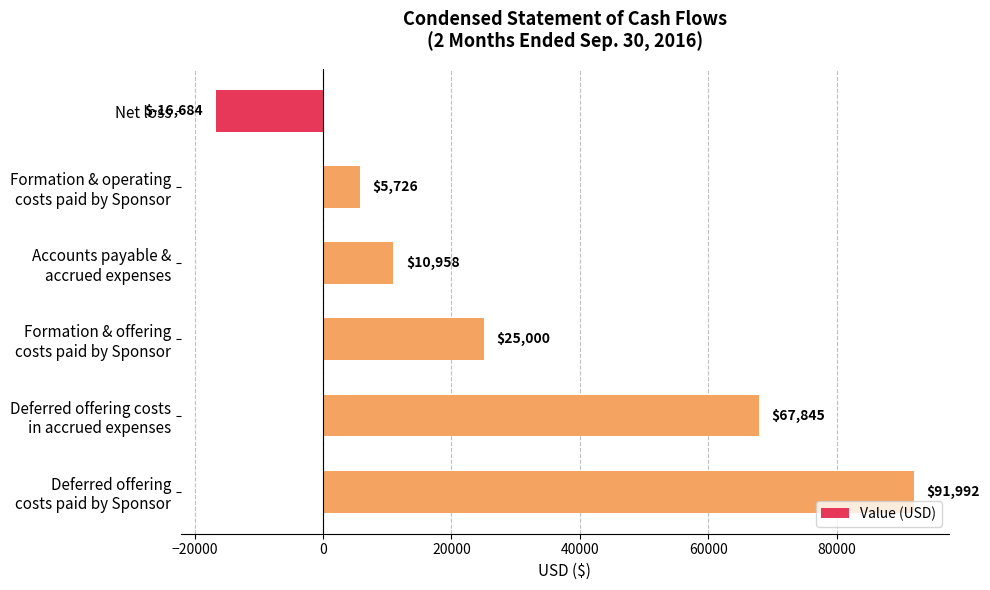

True or false: the data shows -26803 at Net loss.

False